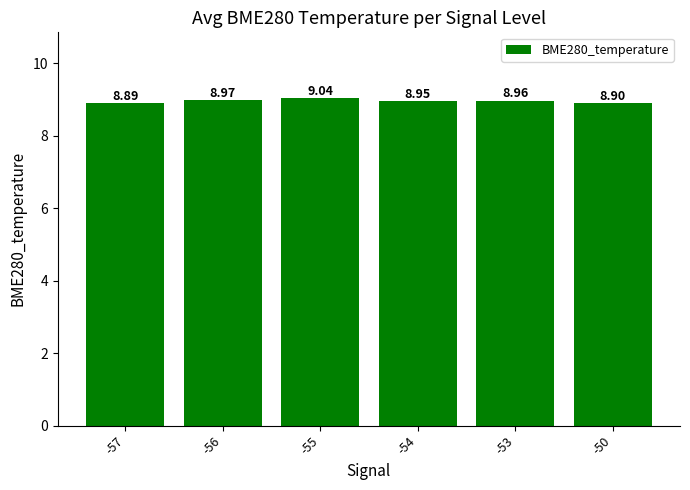

What is the sum of all values?

53.7